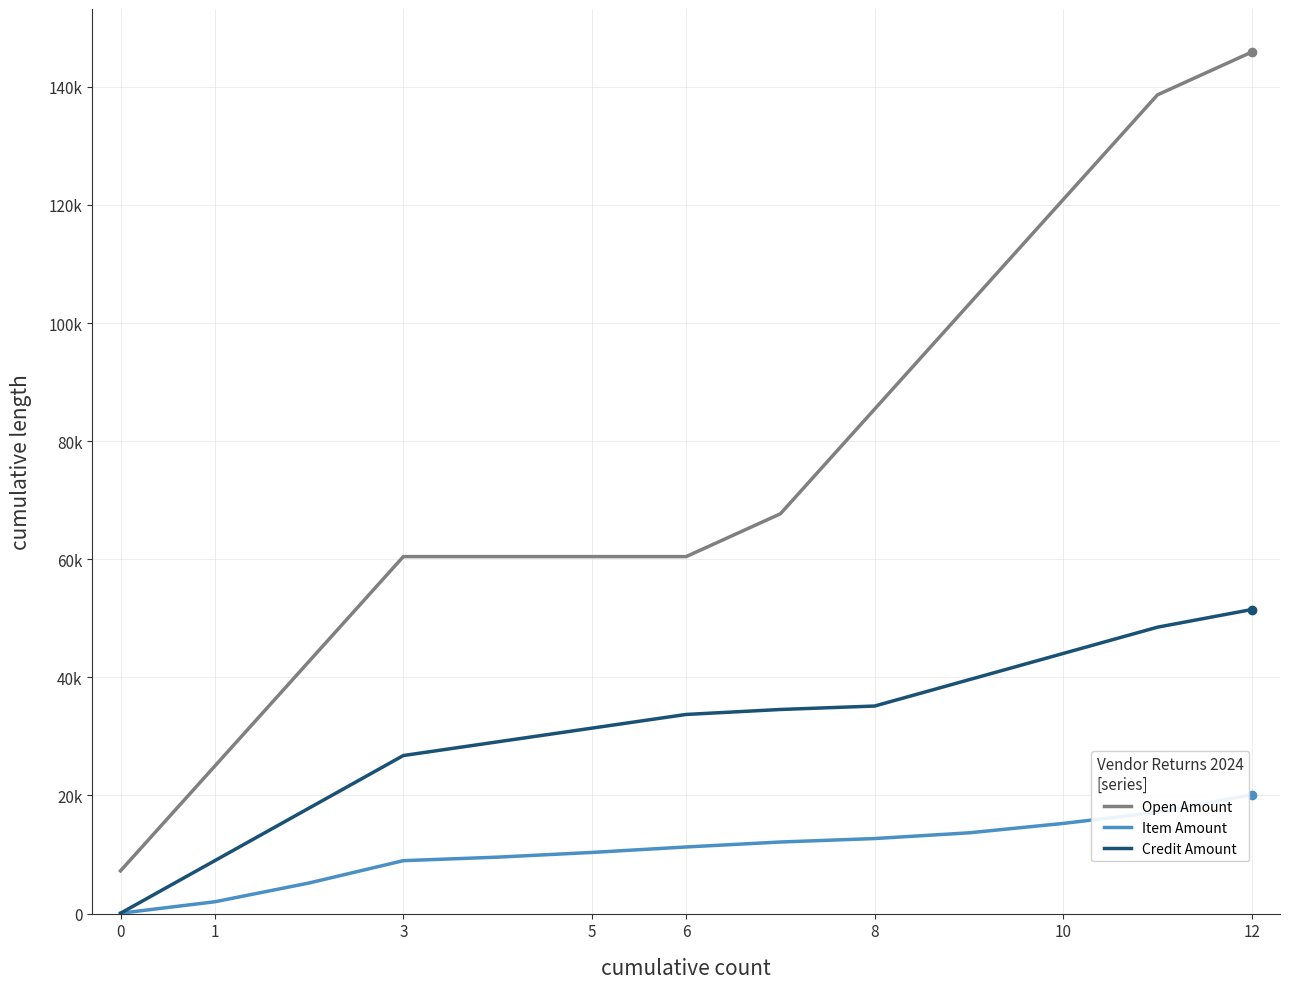

Is this an area chart (filled region under the line)?

No